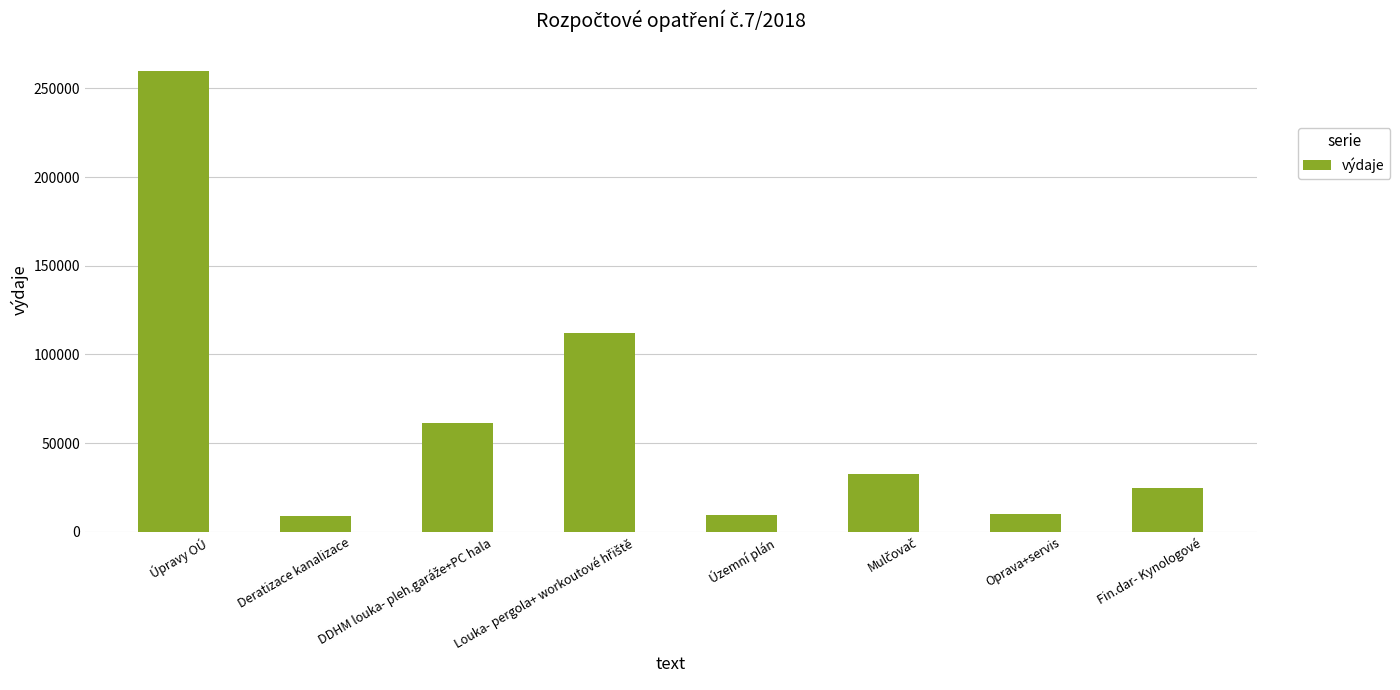

Between Fin.dar- Kynologové and Oprava+servis, which is larger?

Fin.dar- Kynologové